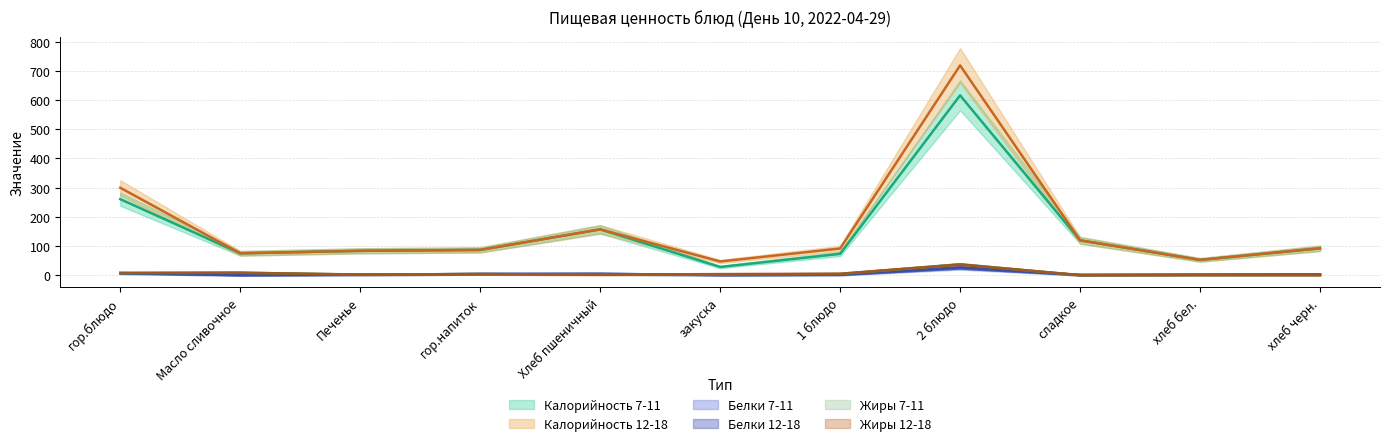

Which series has the largest total across all categories?

Калорийность 12-18